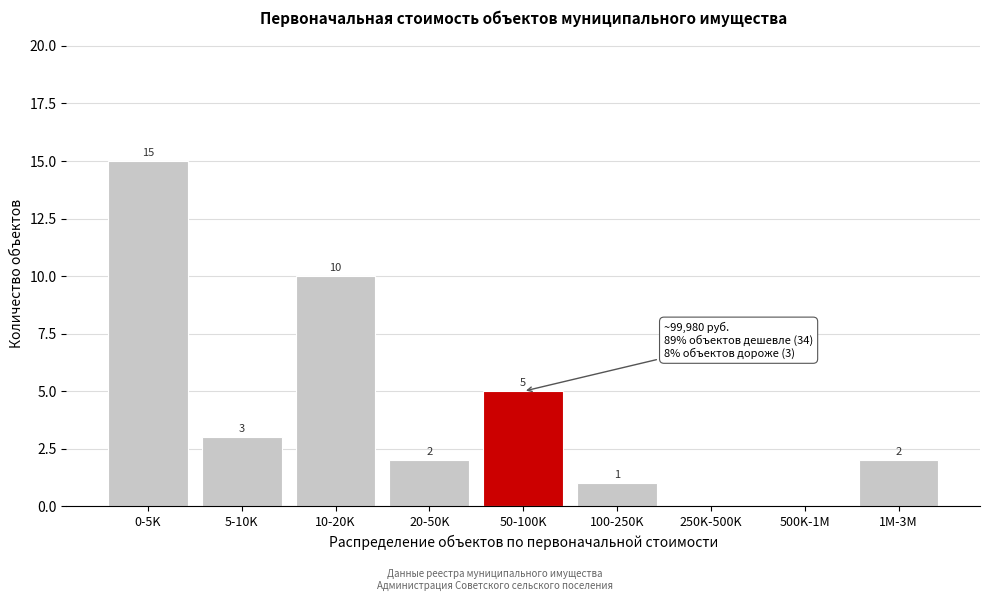

Reading left to right, extract all data points from this chart.

0-5K=15	5-10K=3	10-20K=10	20-50K=2	50-100K=5	100-250K=1	250K-500K=0	500K-1M=0	1M-3M=2